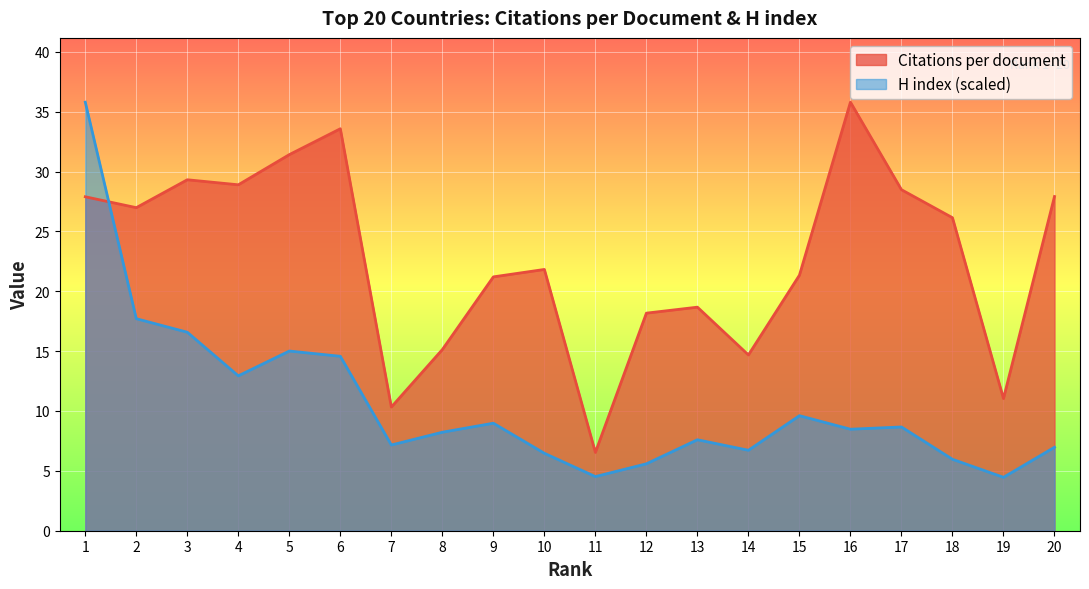

Which series has the largest total across all categories?

Citations per document